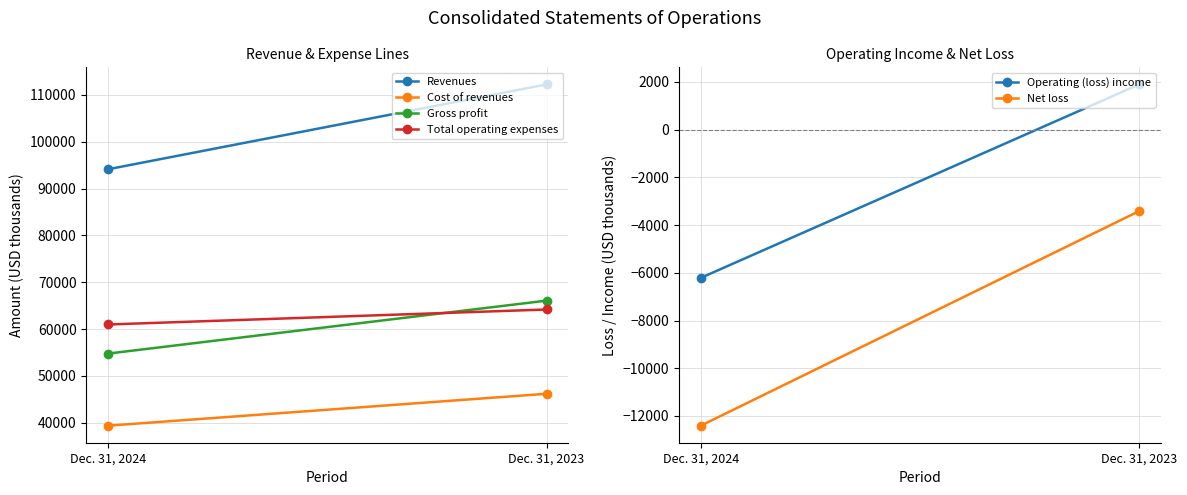

What is the value of the Cost of revenues point at the 1st from the left?

39369